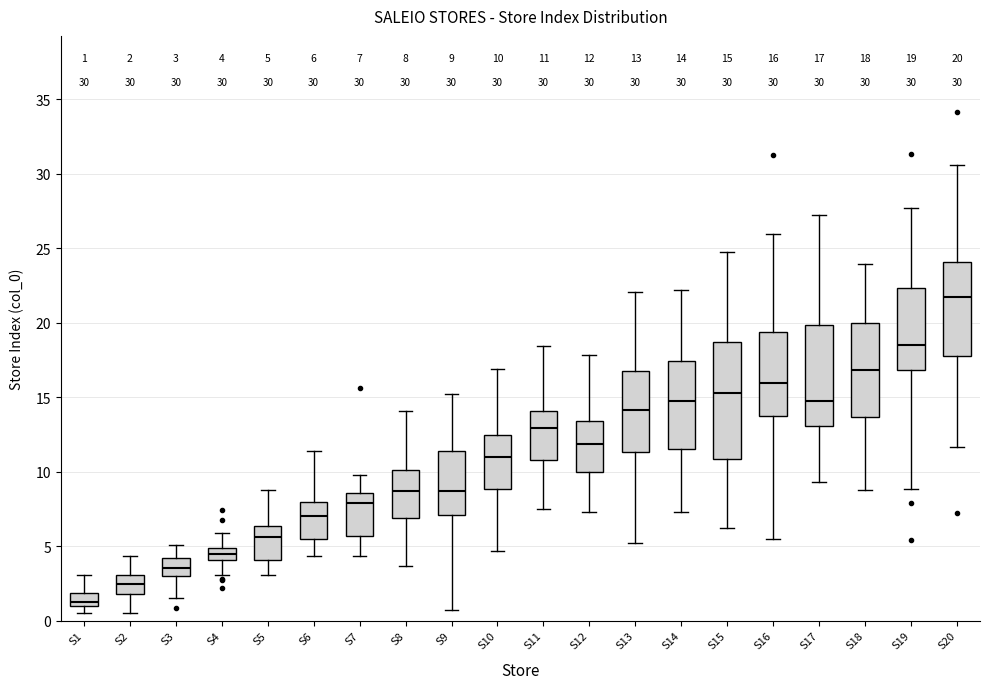

Which box has the highest median line?

S20